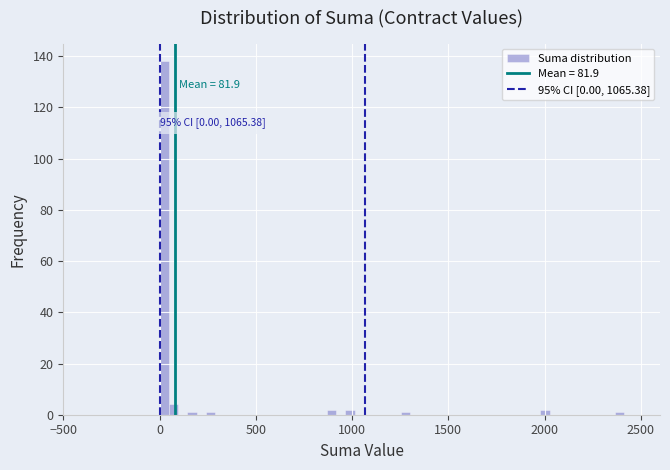

Around what value on the x-axis is the tallest bar? Give the approximate position of its centre, as read against the axis.

0